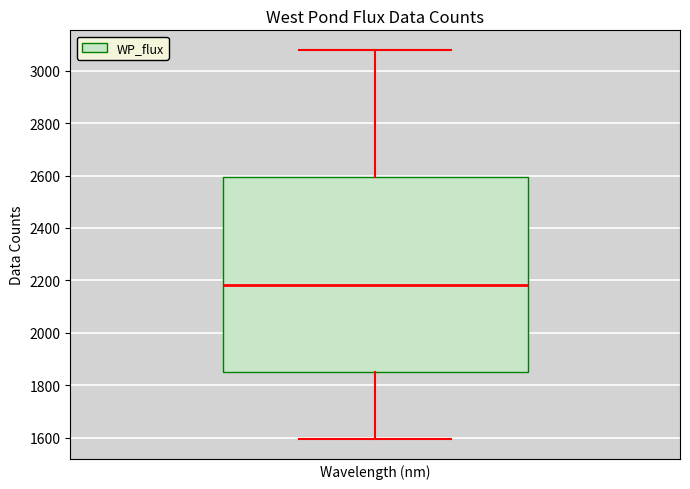

Where is the upper edge of the box on the y-axis? The values are not printed on the chart, so give them approximately, as read against the axis.

2600